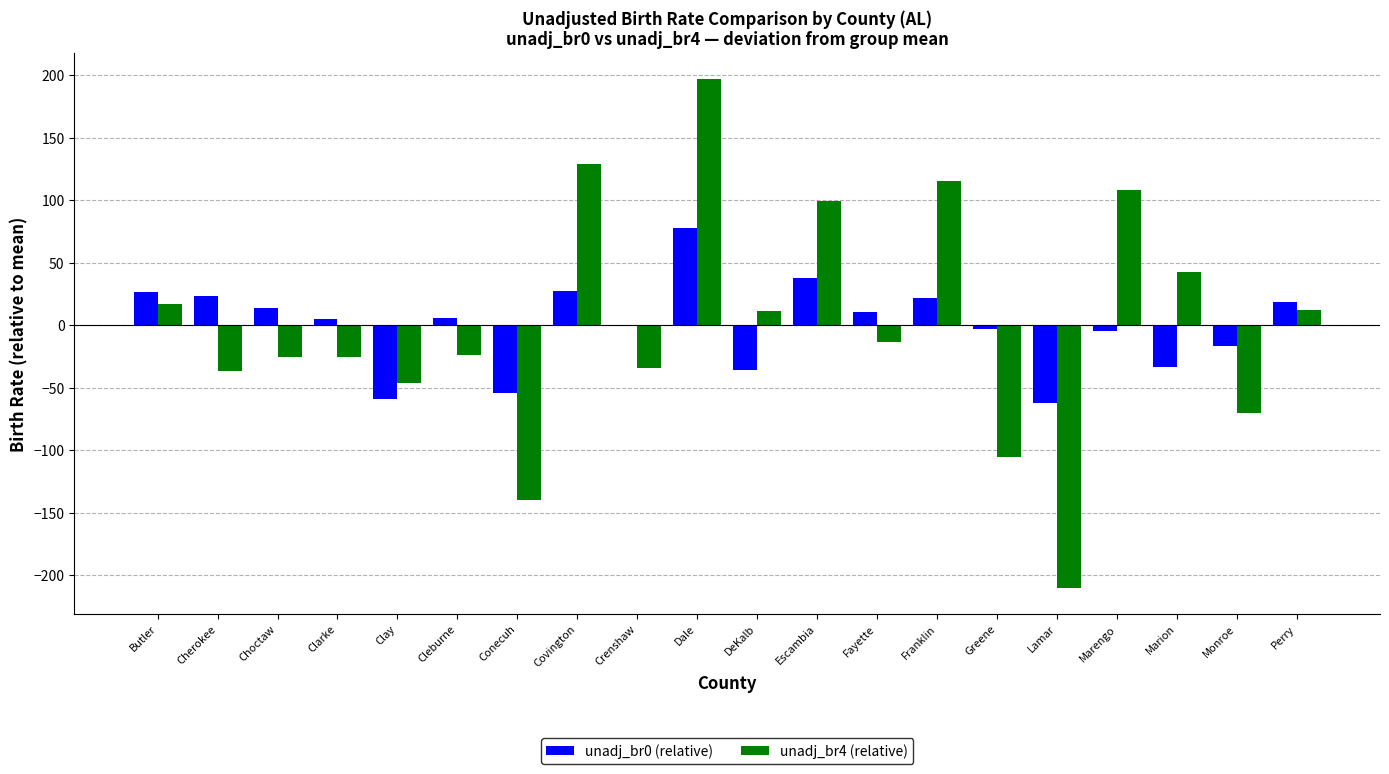

Which series has the largest range (max minus min)?

unadj_br4 (relative)